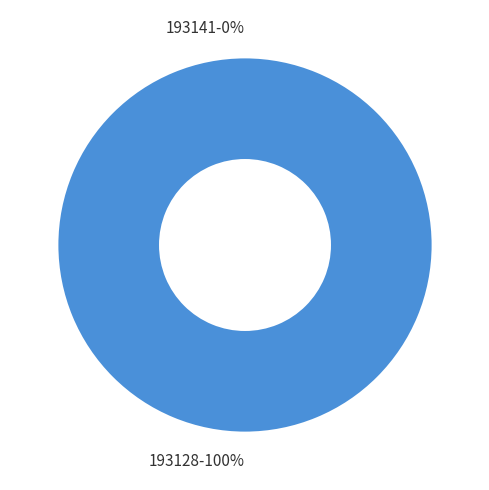

Is it true that 193128 is 100% of the pie?

True